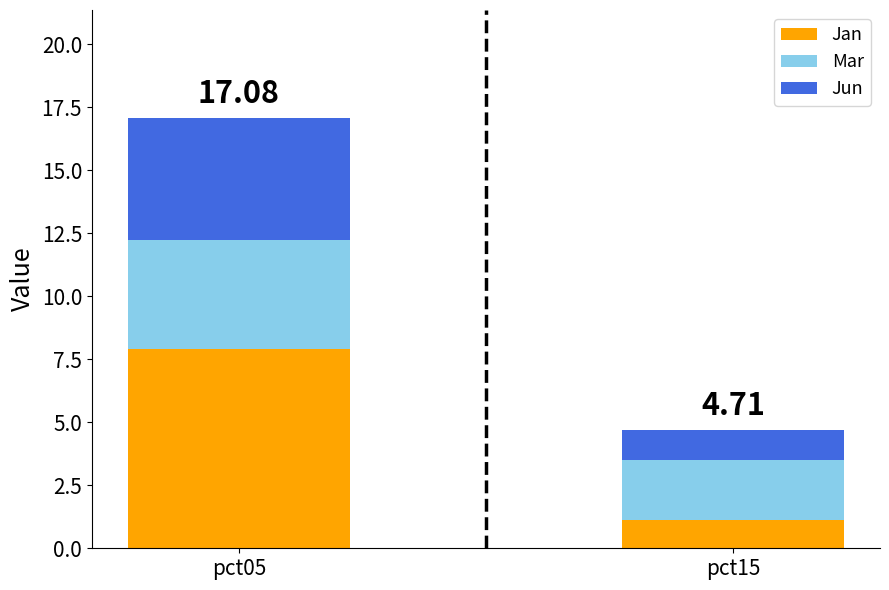

Are the bars grouped side by side (vs. stacked)?

No